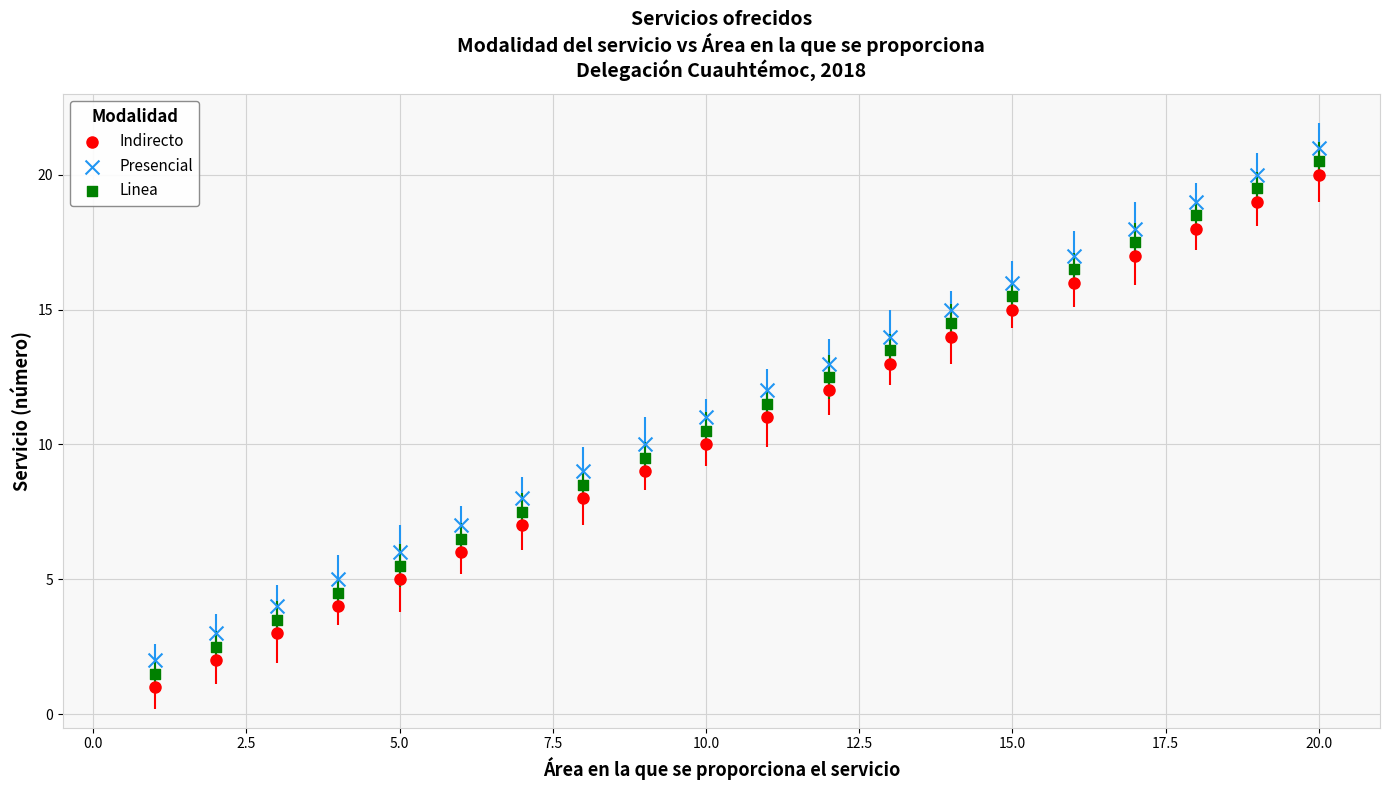

Which series reaches the minimum Y coordinate?

Indirecto